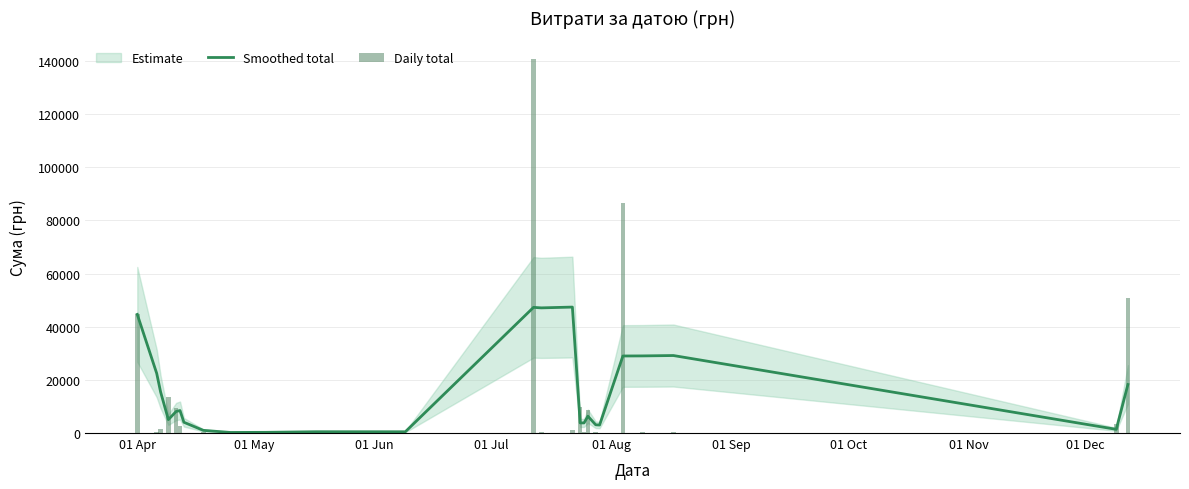

What is the maximum value for Smoothed total?

47386.0